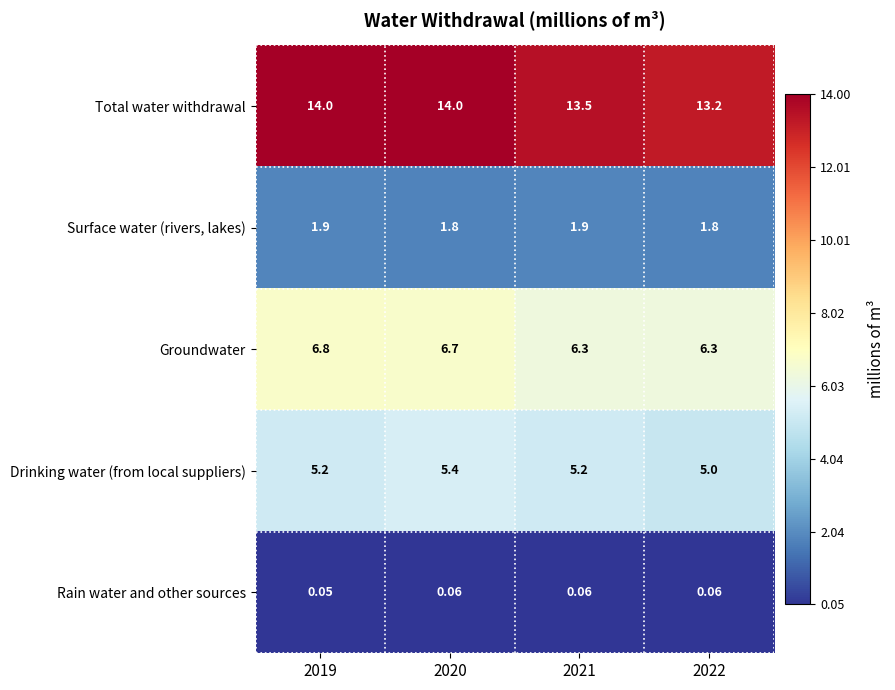

Which series has the largest total across all categories?

Total water withdrawal